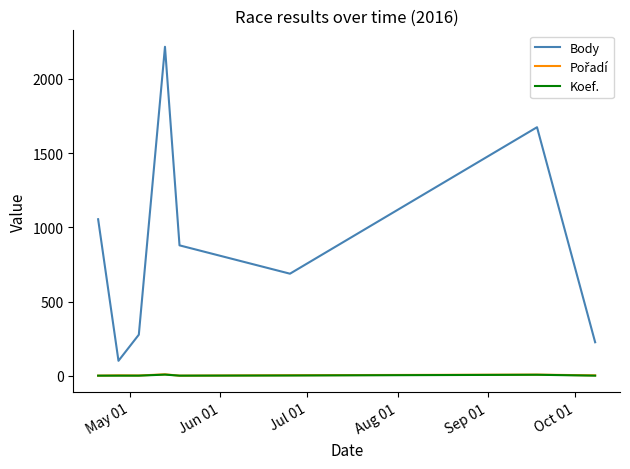

Which series has the largest total across all categories?

Body